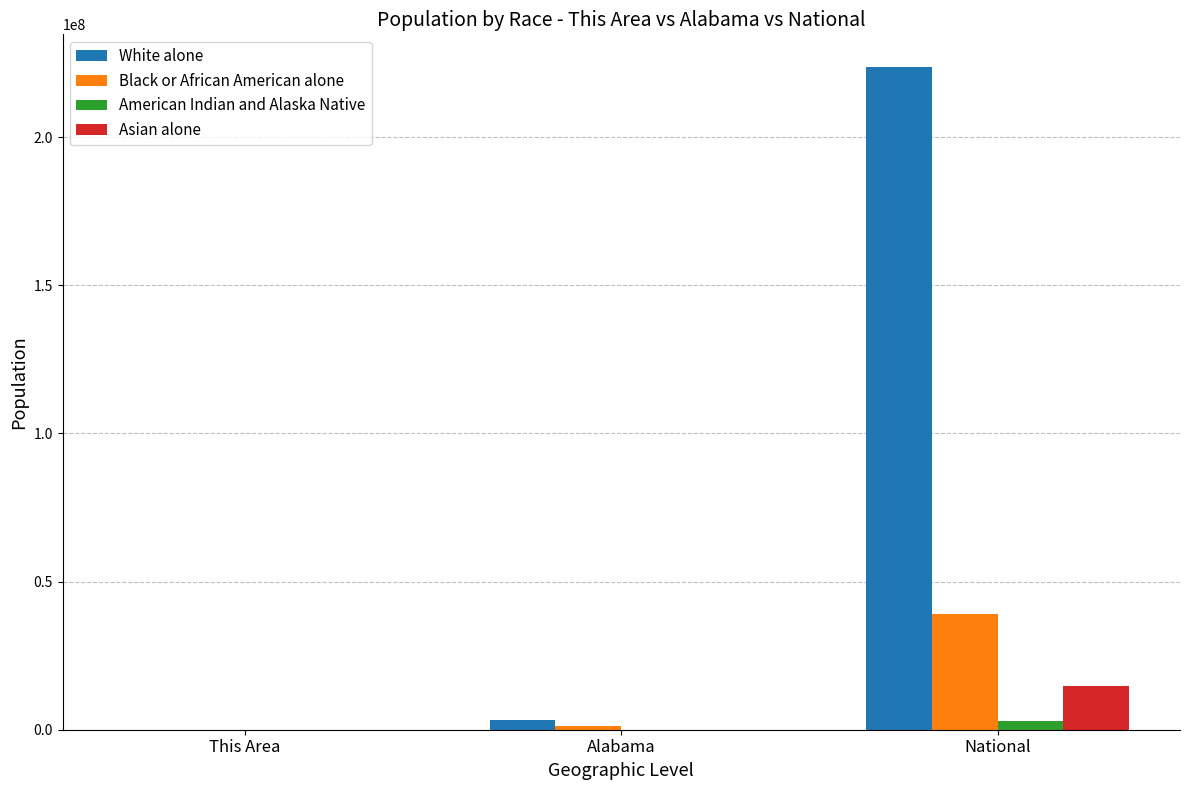

Which category has the highest value in the Asian alone series?

National